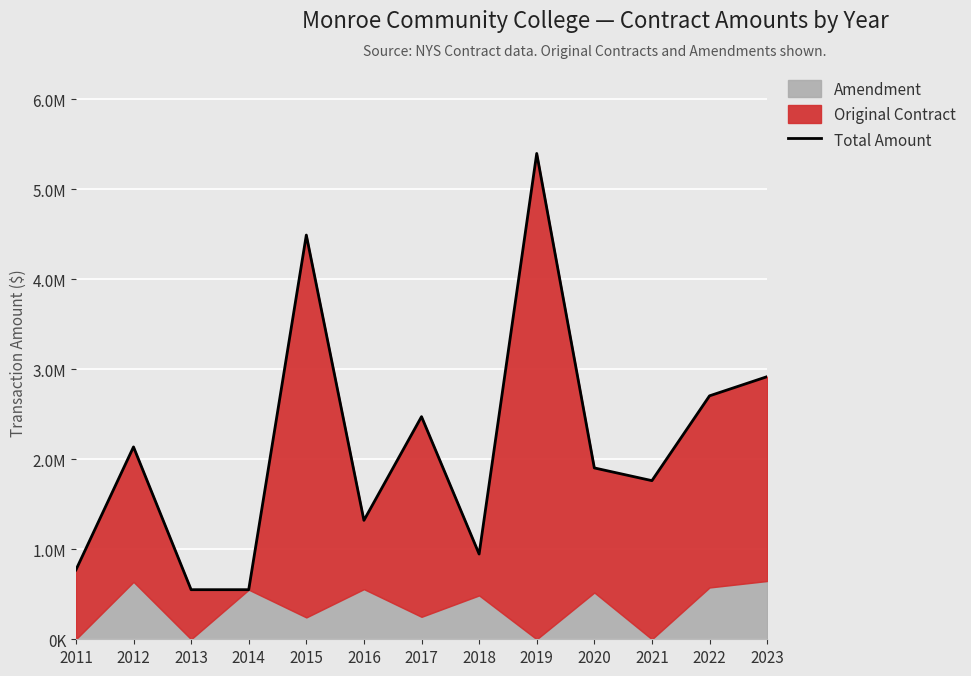

Rank the categories by value from highest to lowest.

2019, 2015, 2023, 2022, 2017, 2012, 2020, 2021, 2016, 2018, 2011, 2013, 2014